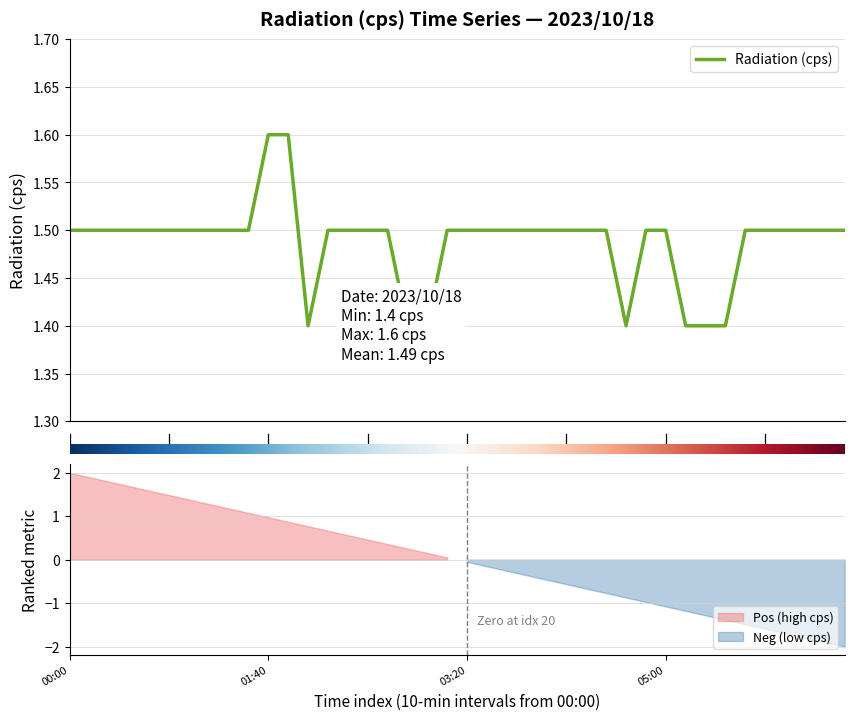

The chart shows a value of 0.6 at 06:00. True or false?

False